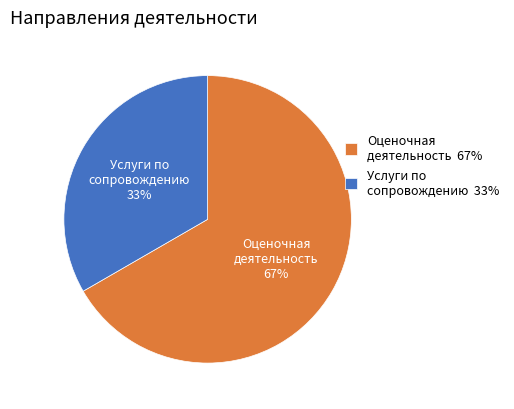

Is the sum of Оценочная деятельность 67% and Услуги по сопровождению 33% greater than half?

Yes